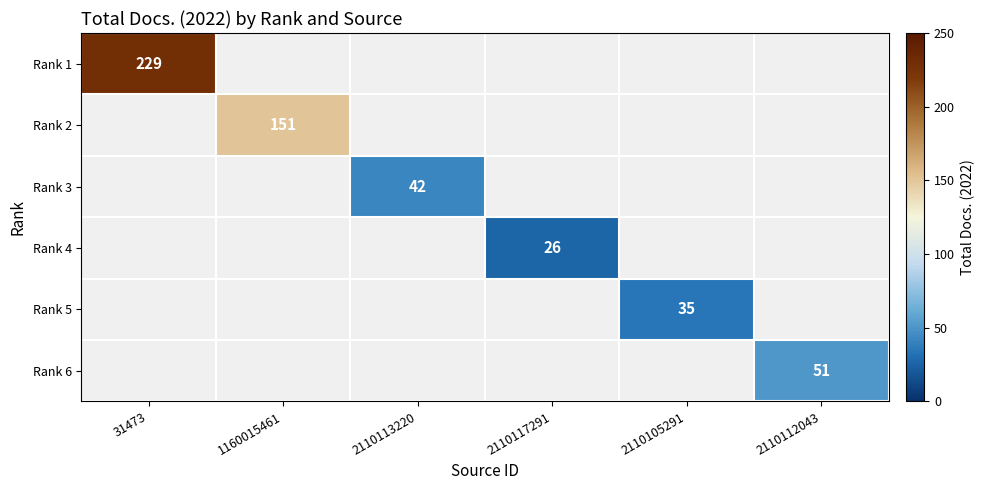

Is it true that Rank 5 equals 35 at 2110105291?

True